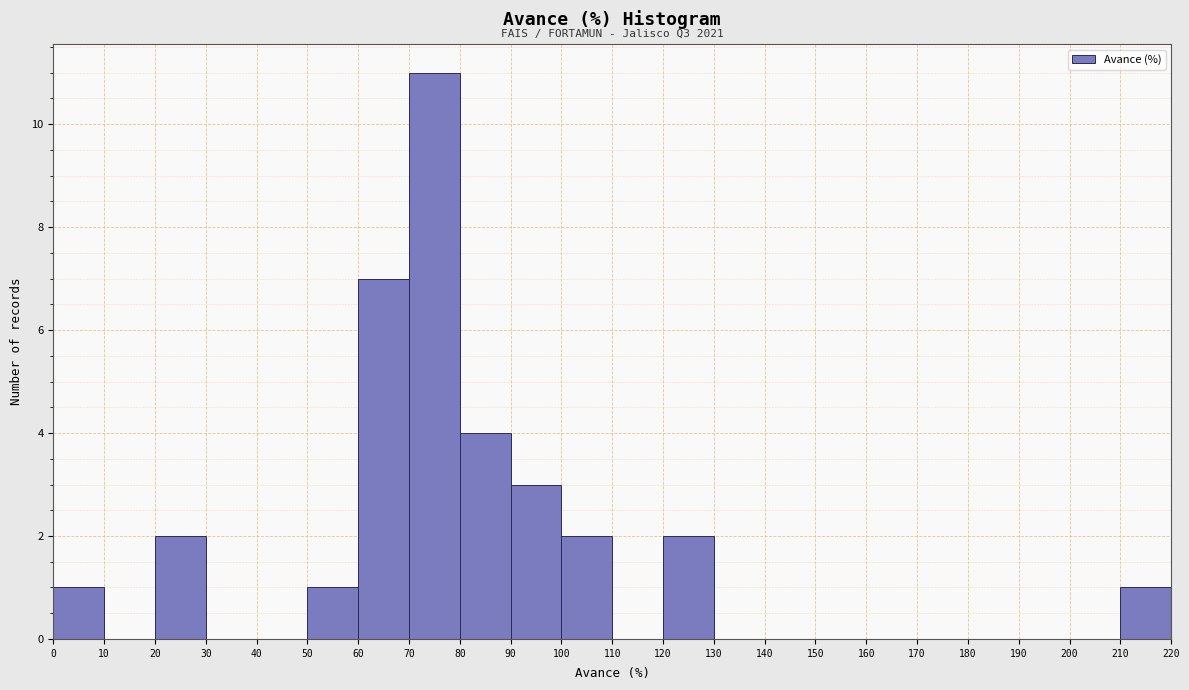

Over which range of the x-axis is the bar tallest?

70 to 80